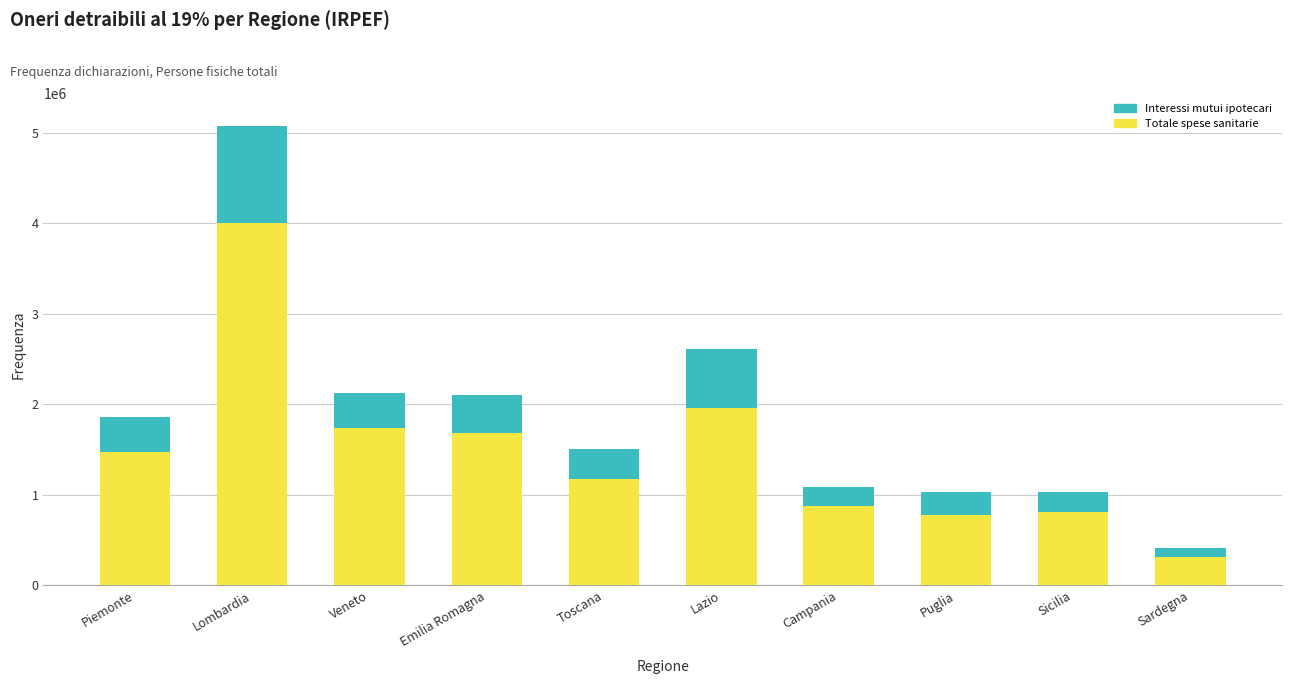

The value of Totale spese sanitarie at Lombardia is 1804312. True or false?

False